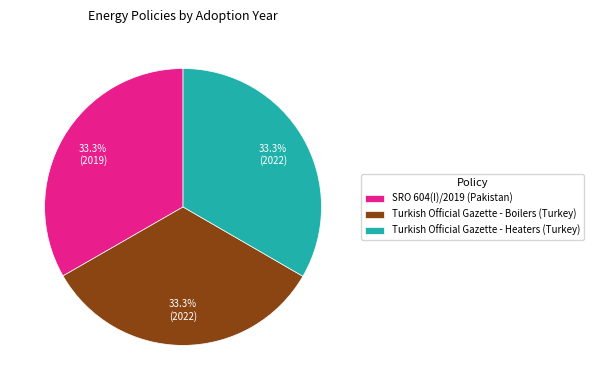

Is there a majority slice in this chart?

No